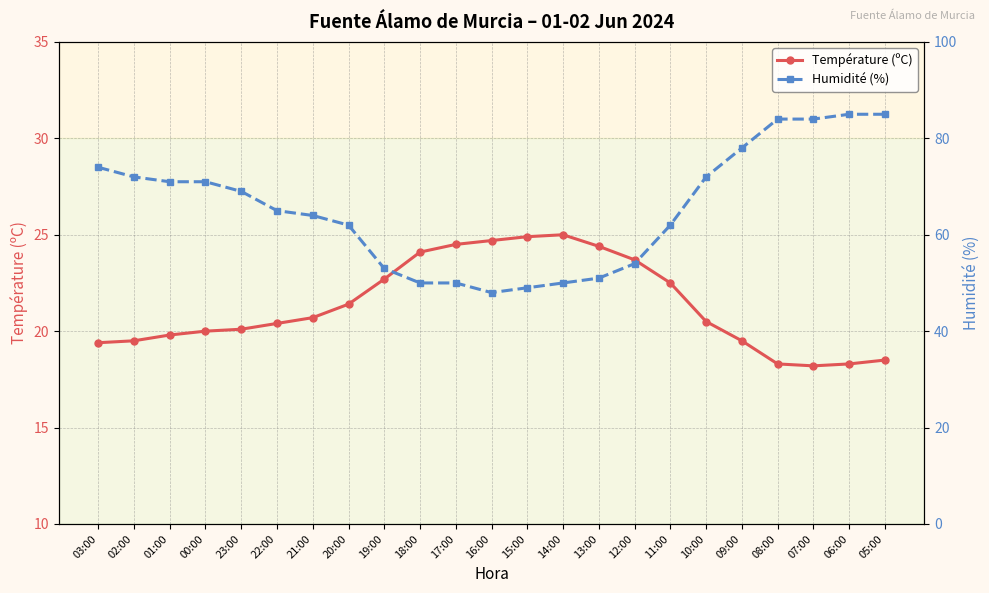

In Humidité (%), how many points are lower than both neighbors (excluding endpoints)?

1